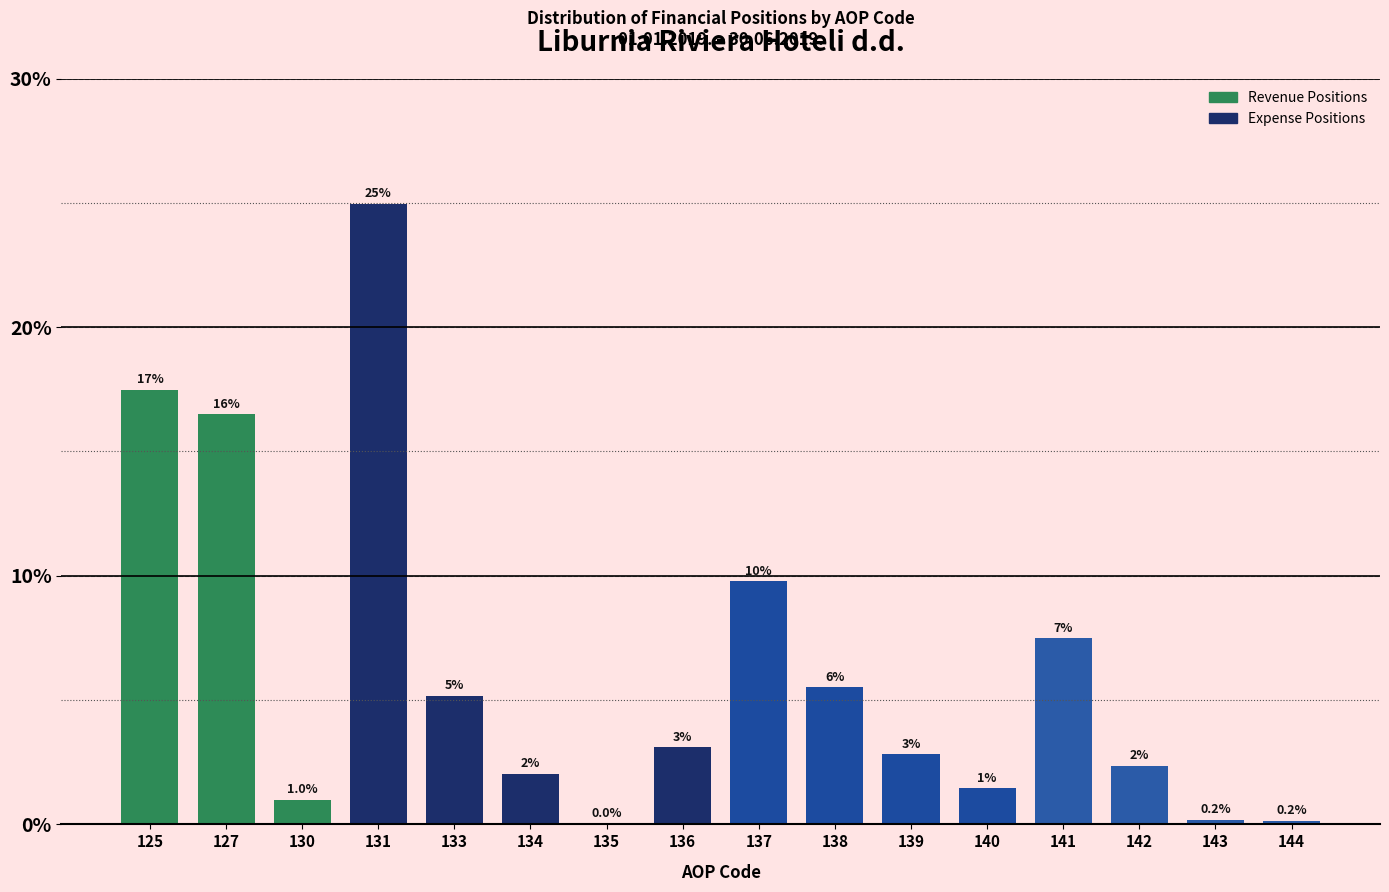

Between 137 and 127, which is larger?

127